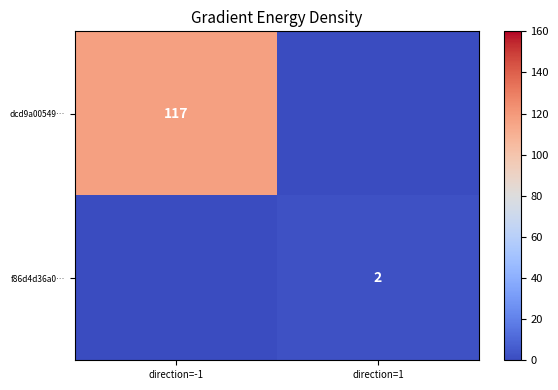

Is the value of dcd9a00549… at direction=-1 greater than the value of f86d4d36a0… at direction=1?

Yes